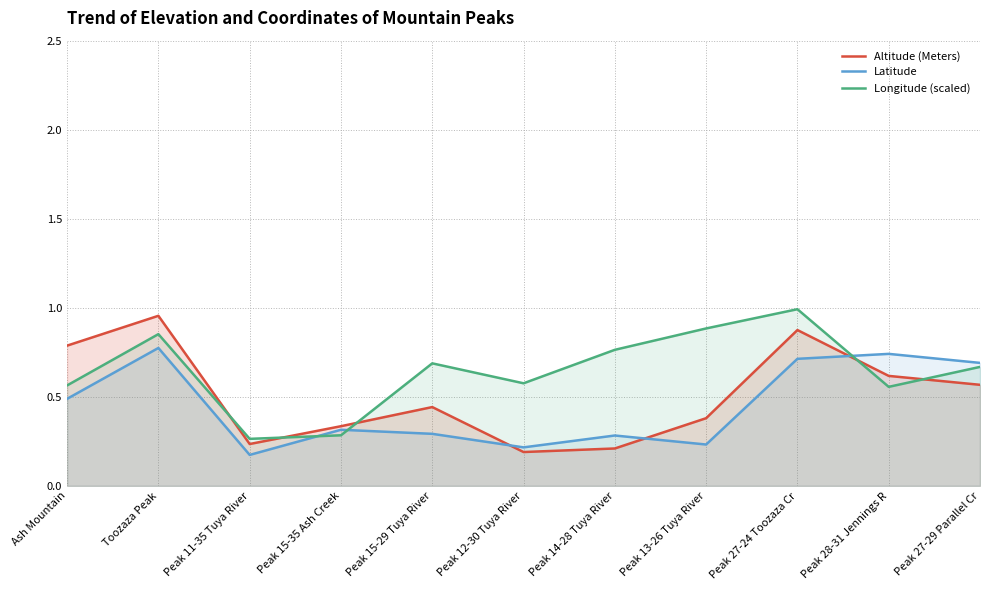

Which series has the largest total across all categories?

Longitude (scaled)